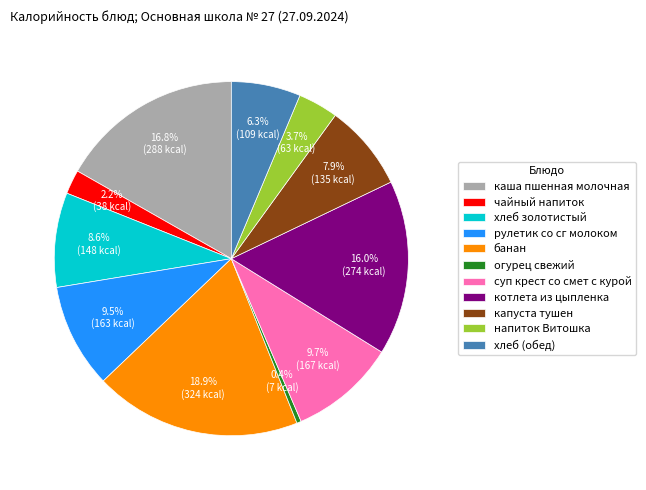

Does банан represent more than half of the total?

No